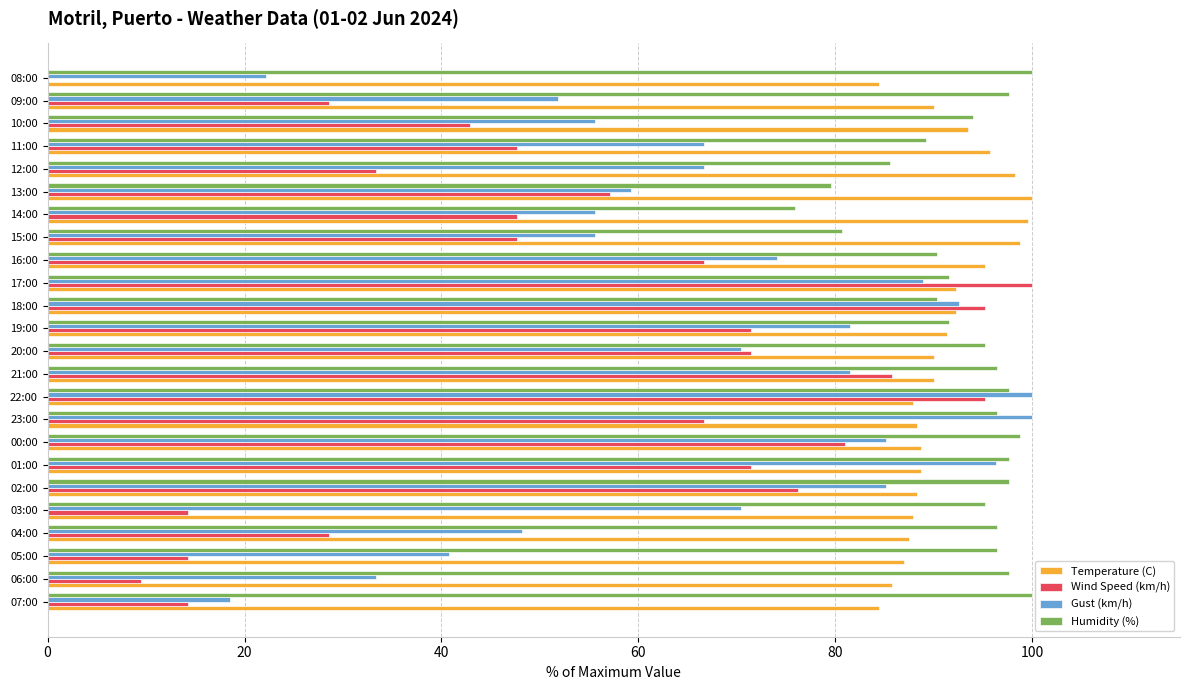

How many values in the Gust (km/h) series exceed 70?

12